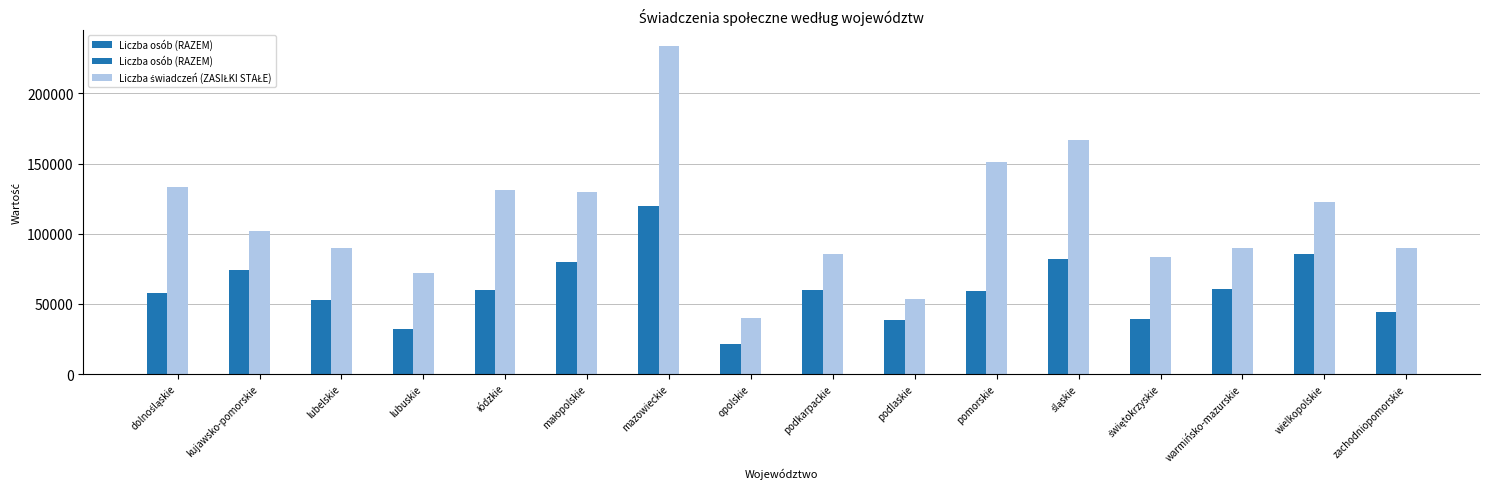

How many categories are shown in the chart?

16